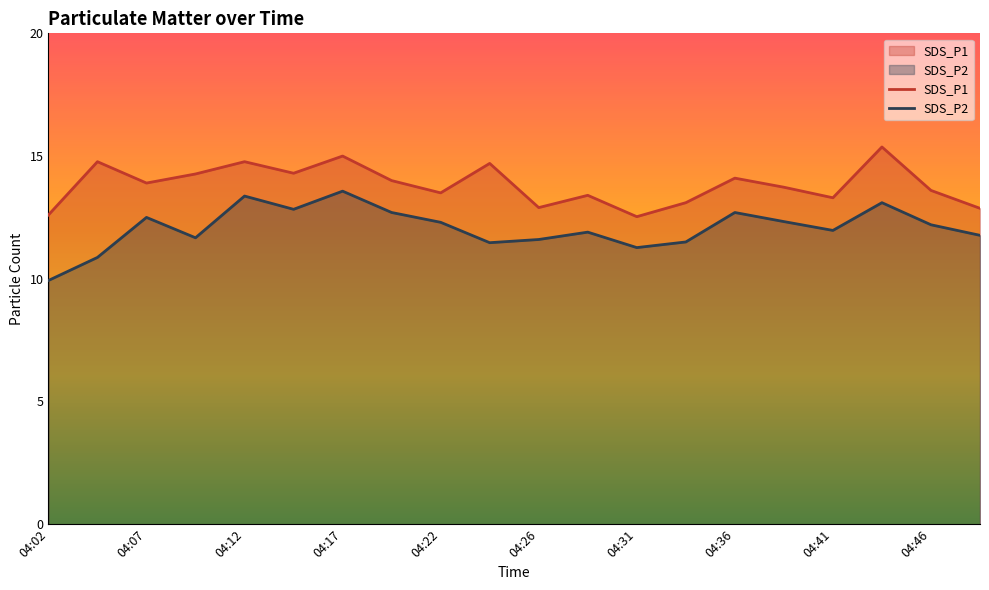

What is the sum of the SDS_P1 values at 04:44 and 04:31?

27.9